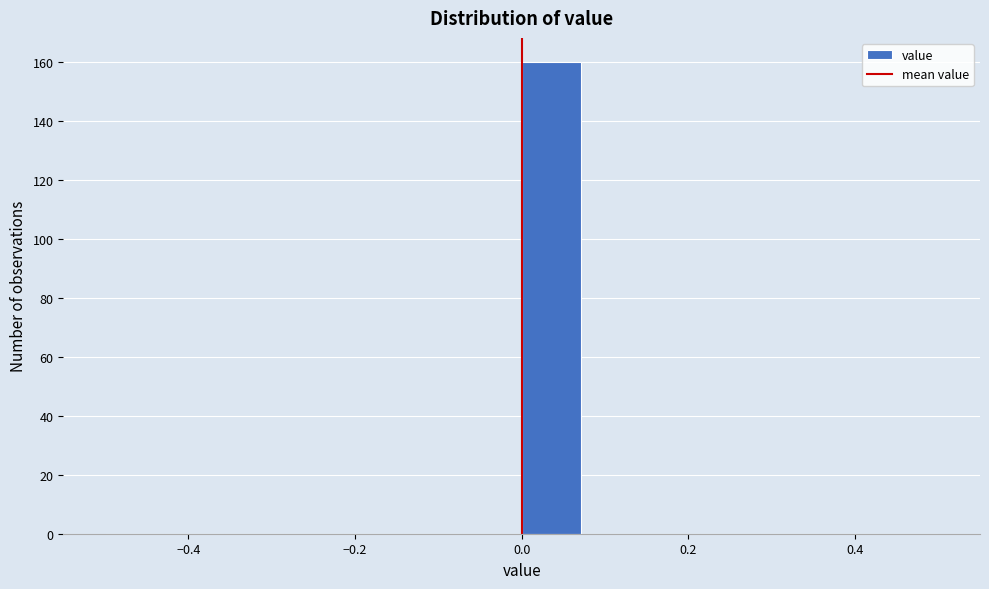

Read against the x-axis, roughly where is the centre of the tallest bar?

0.04